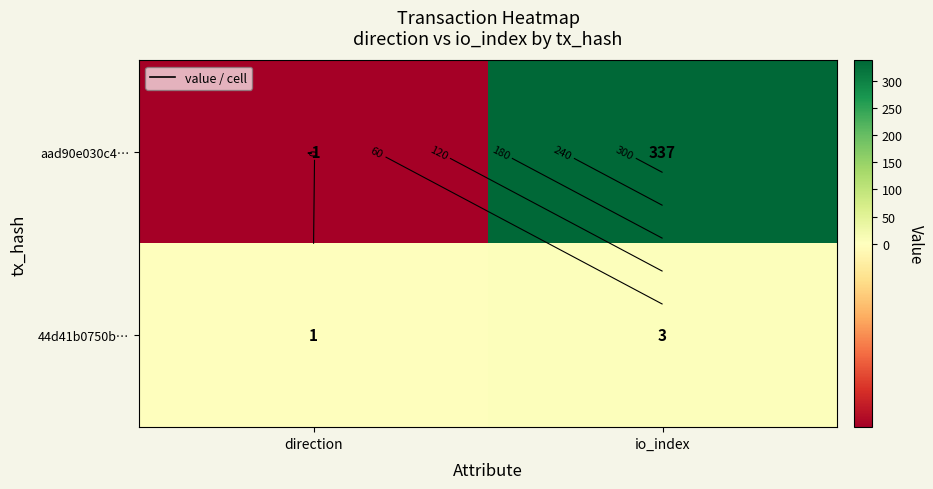

Between direction and io_index, which series saw the biggest shift?

aad90e030c4…